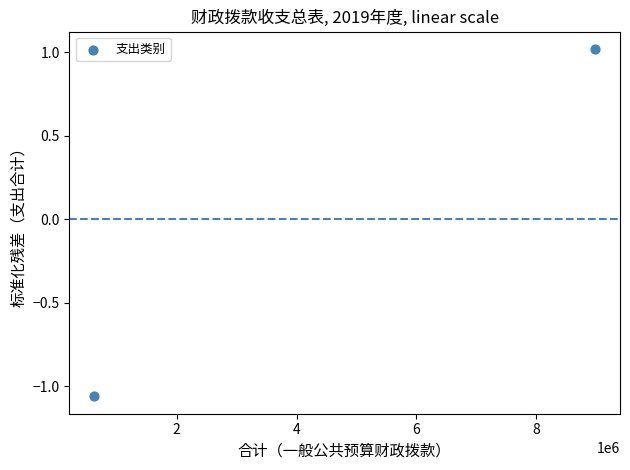

What is the average X value?

4803513.7